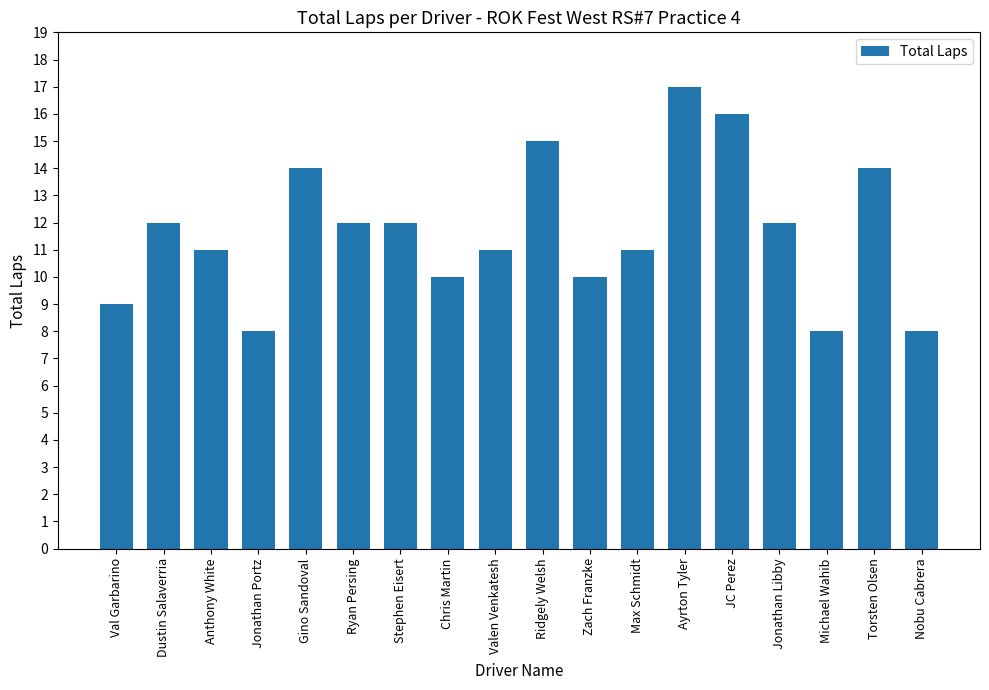

What is the value of the 7th bar from the left?

12